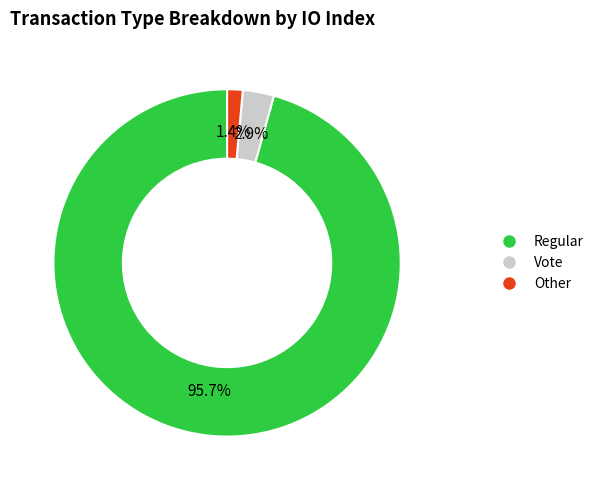

Rank the categories by value from highest to lowest.

Regular, Vote, Other